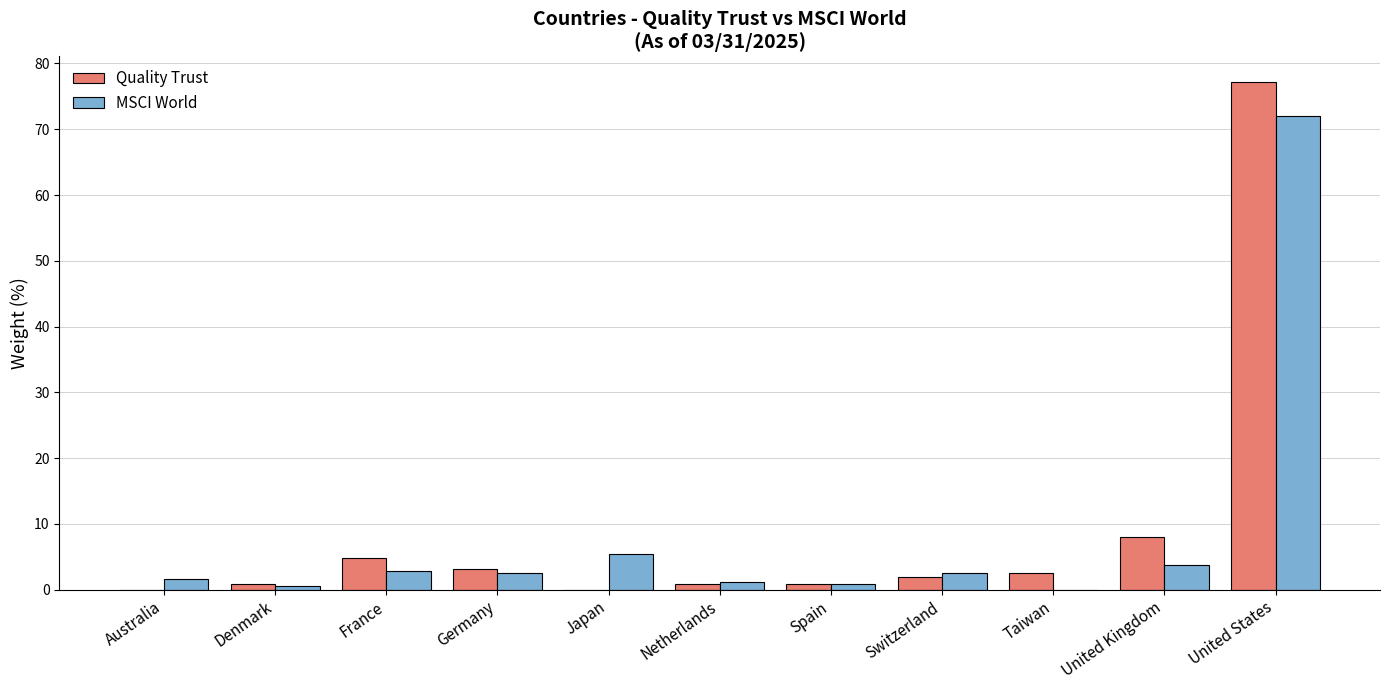

Which category has the highest value in the MSCI World series?

United States